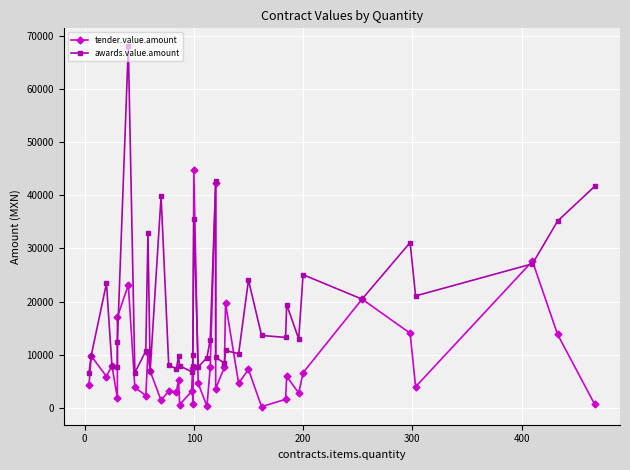

Which series has the largest total across all categories?

awards.value.amount